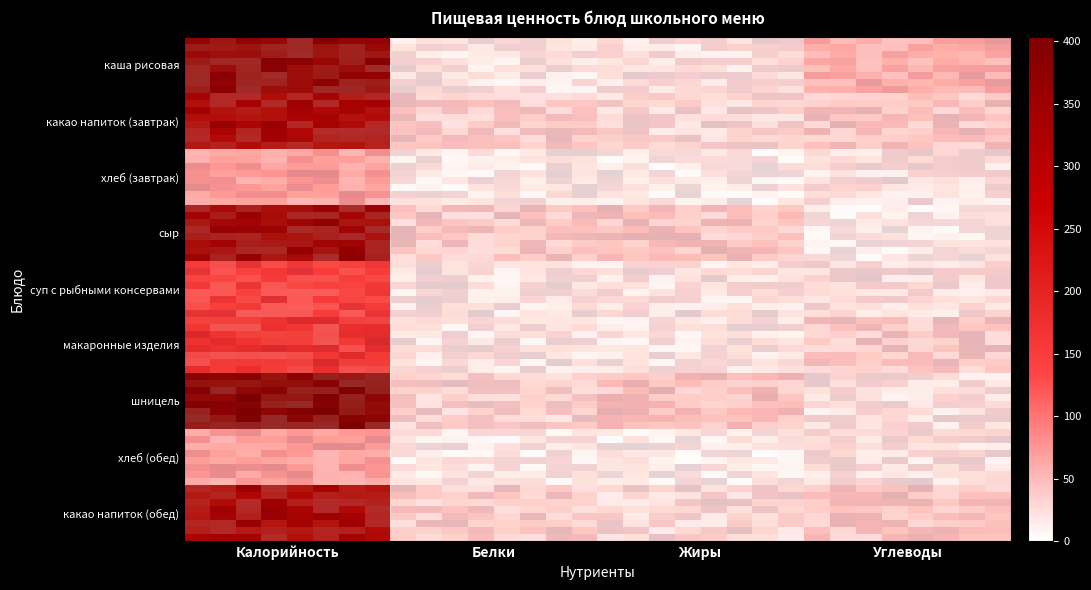

Which label corresponds to the largest value in the chart?

Калорийность